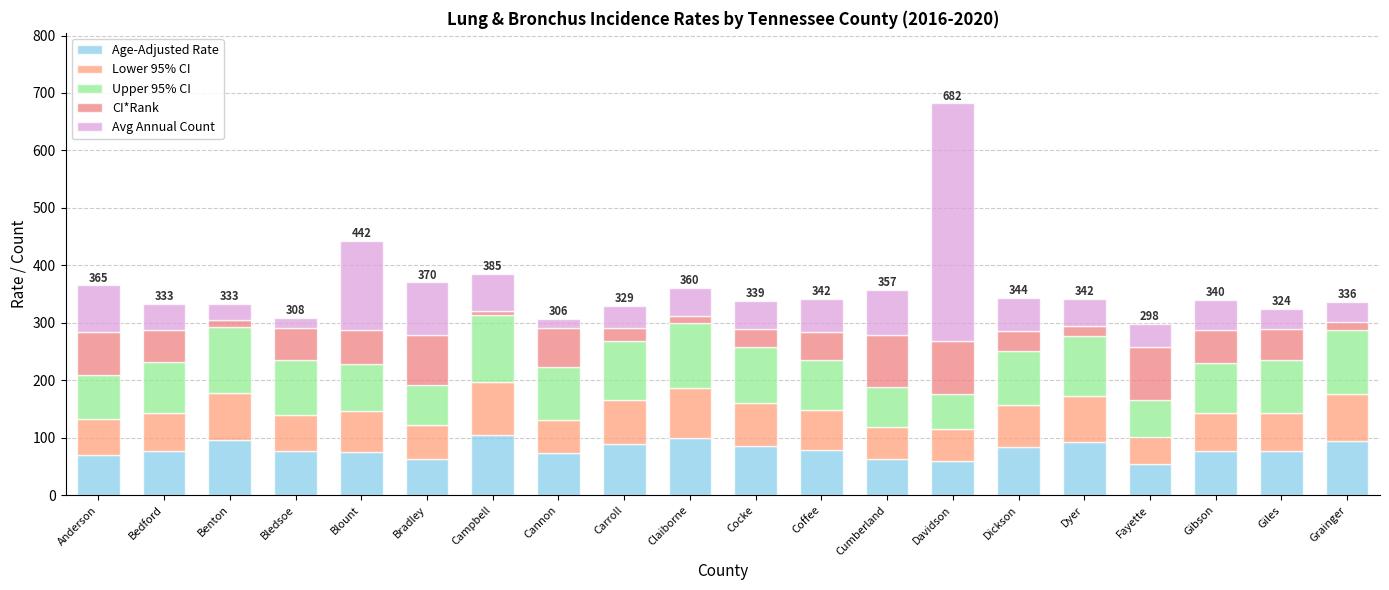

List the series in order of their peak value, lowest first.

CI*Rank, Lower 95% CI, Age-Adjusted Rate, Upper 95% CI, Avg Annual Count